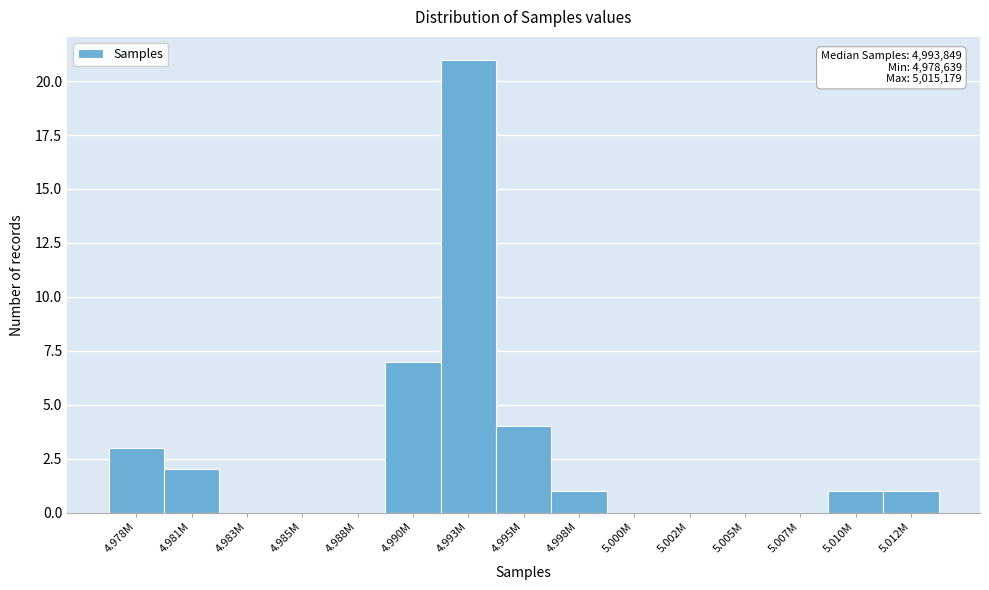

Reading right to left, transcribe all the data shown in this chart.

5.012M=1	5.010M=1	5.007M=0	5.005M=0	5.002M=0	5.000M=0	4.998M=1	4.995M=4	4.993M=21	4.990M=7	4.988M=0	4.985M=0	4.983M=0	4.981M=2	4.978M=3